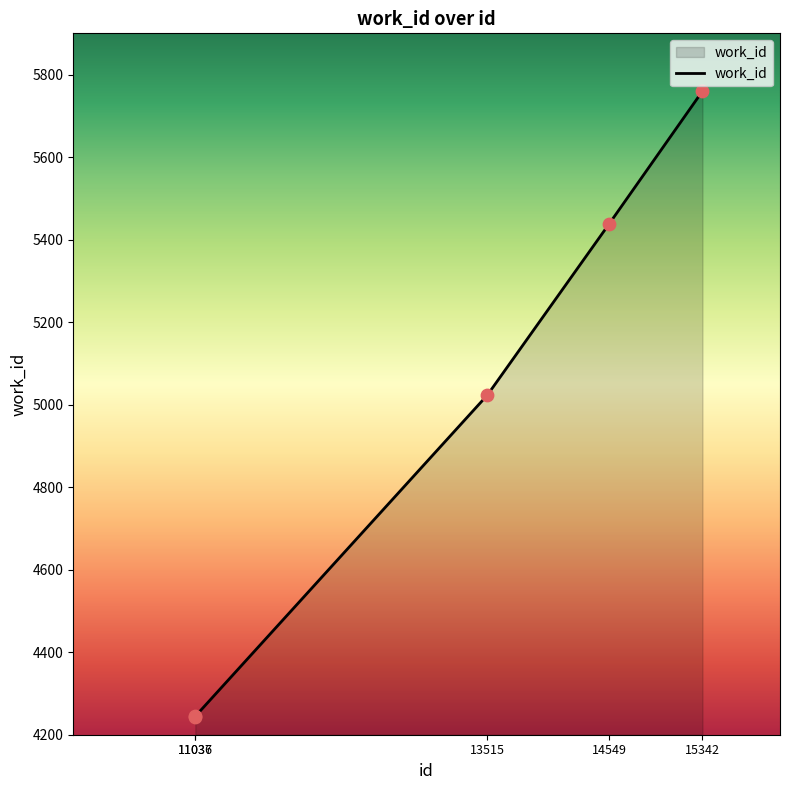

What is the change in value from 11036 to 14549?

+1194